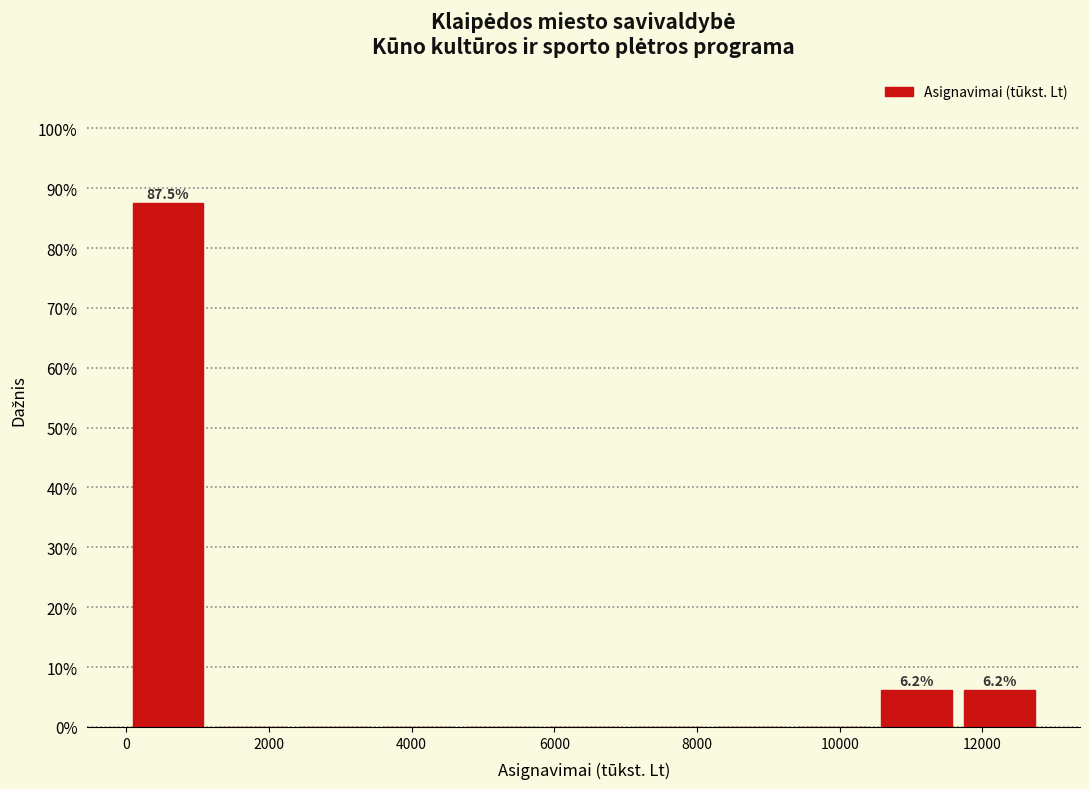

Which range on the x-axis has the tallest bar?

0 to 1200